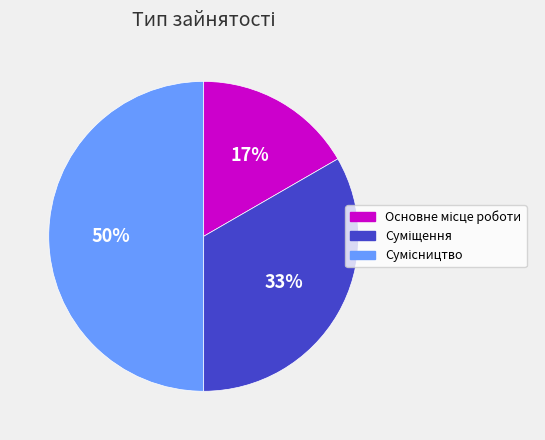

To the nearest percent, what is the difference between the largest and smallest slice percentages?

33%